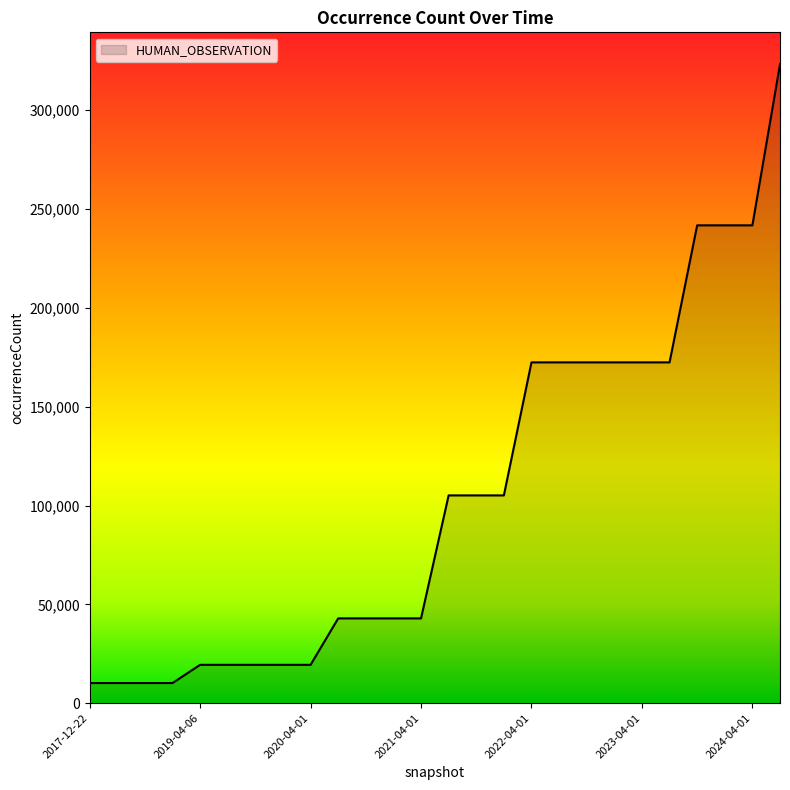

Reading left to right, what are all the values shown in this chart?

10184	10184	10184	10184	19394	19394	19394	19394	19394	42890	42890	42890	42890	105120	105120	105120	172424	172424	172424	172424	172424	172424	241761	241761	241761	323250